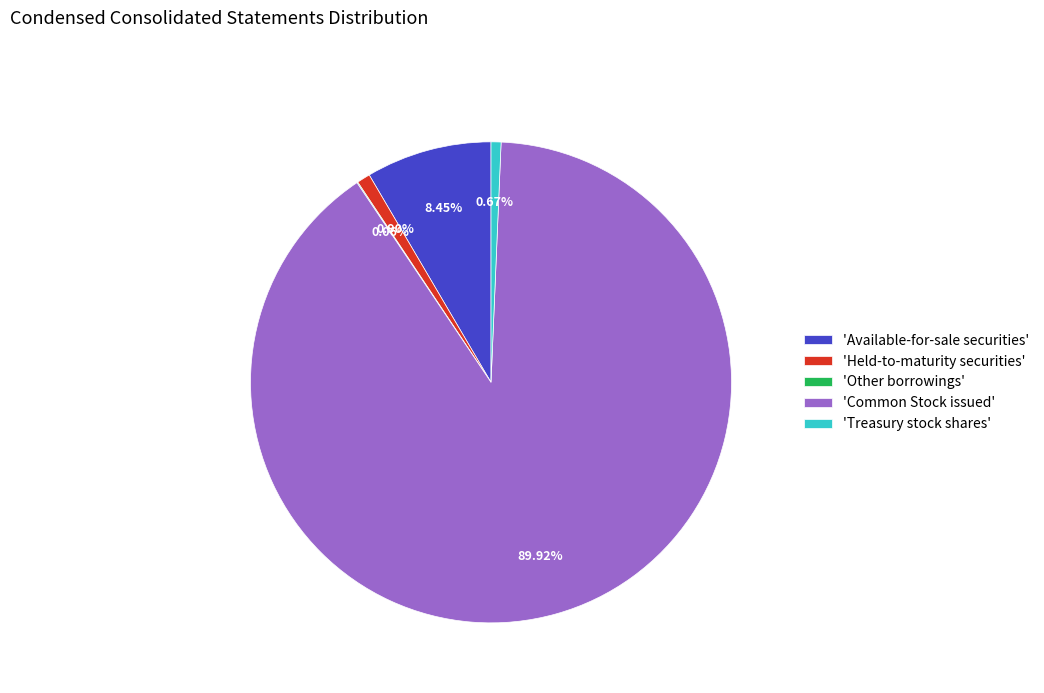

Which slice is the largest?

Common Stock issued